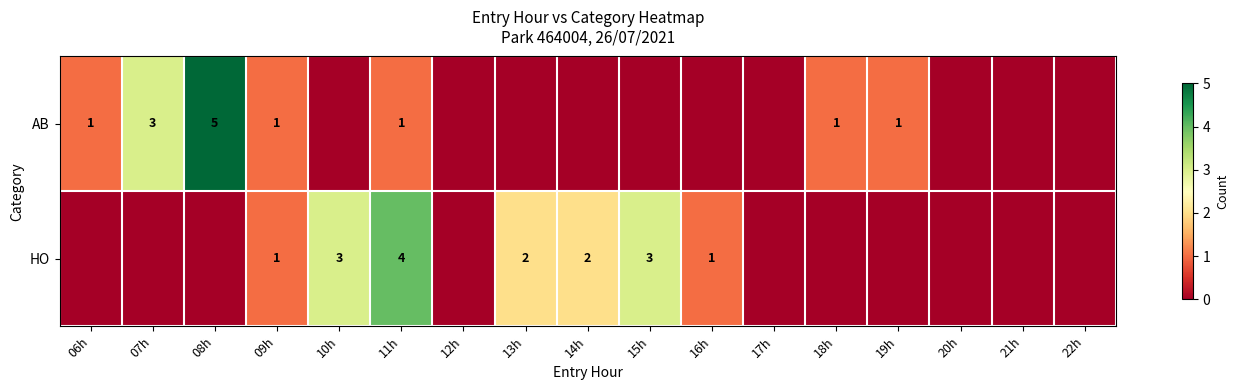

Which series has the largest total across all categories?

HO